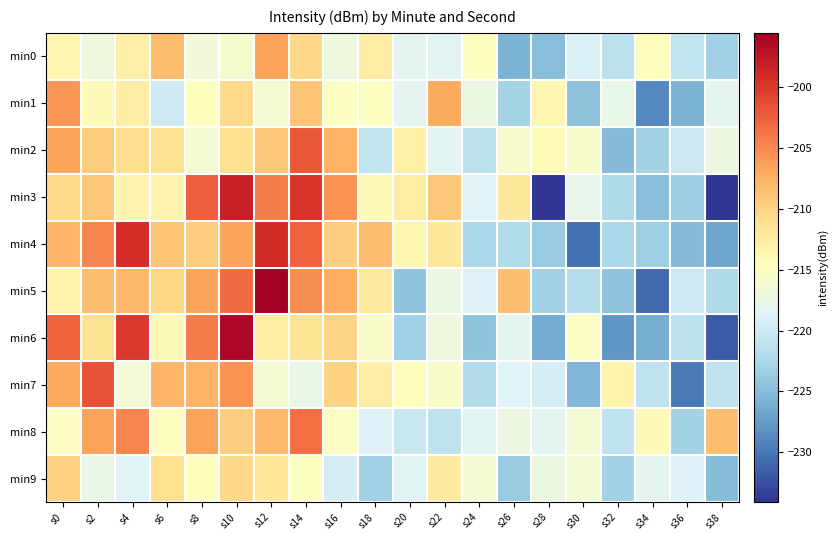

Which has a higher value, s24 or s28?

s24